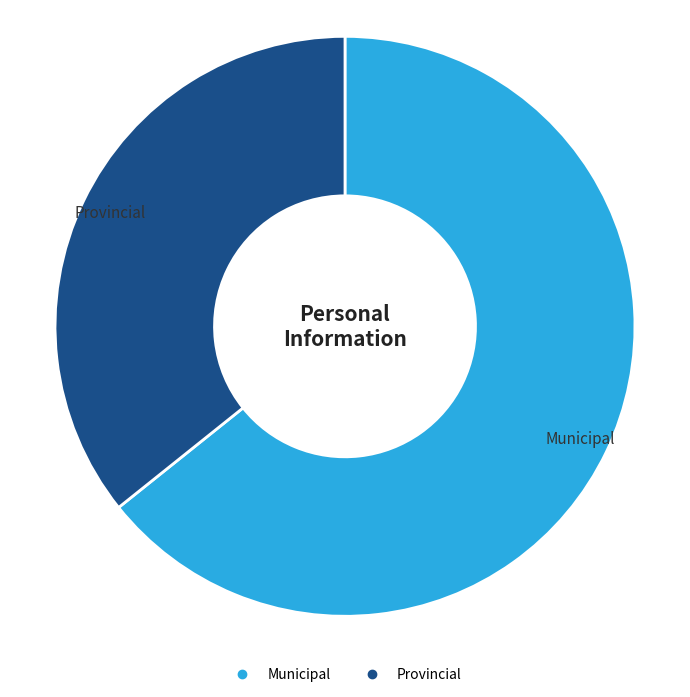

True or false: Municipal accounts for 64% of the total.

True